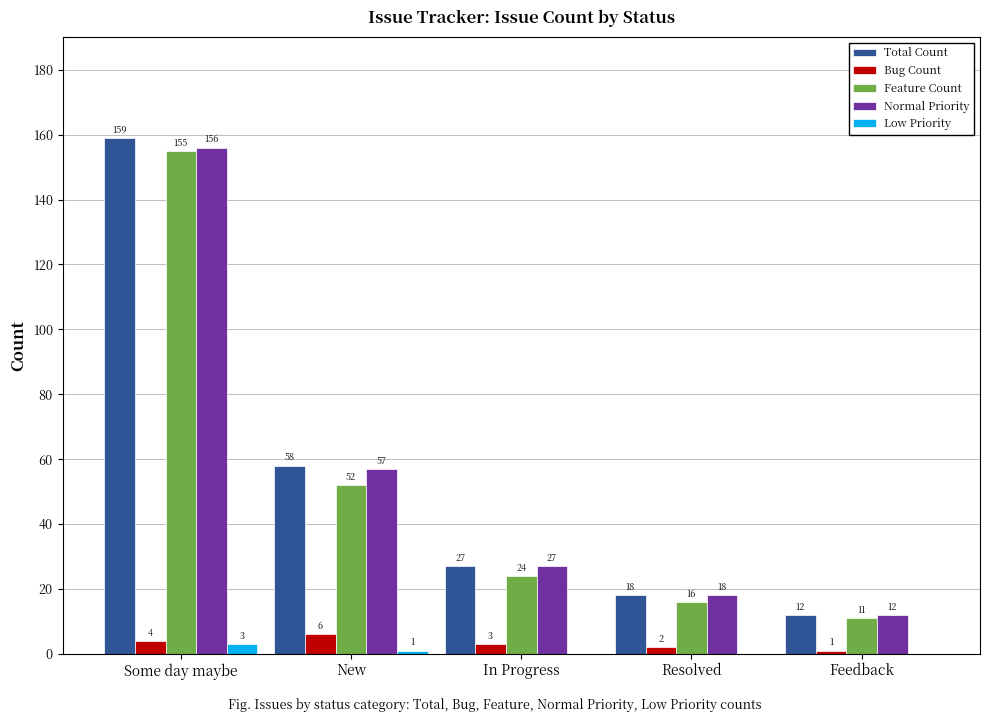

Between New and Resolved, which series saw the biggest shift?

Total Count